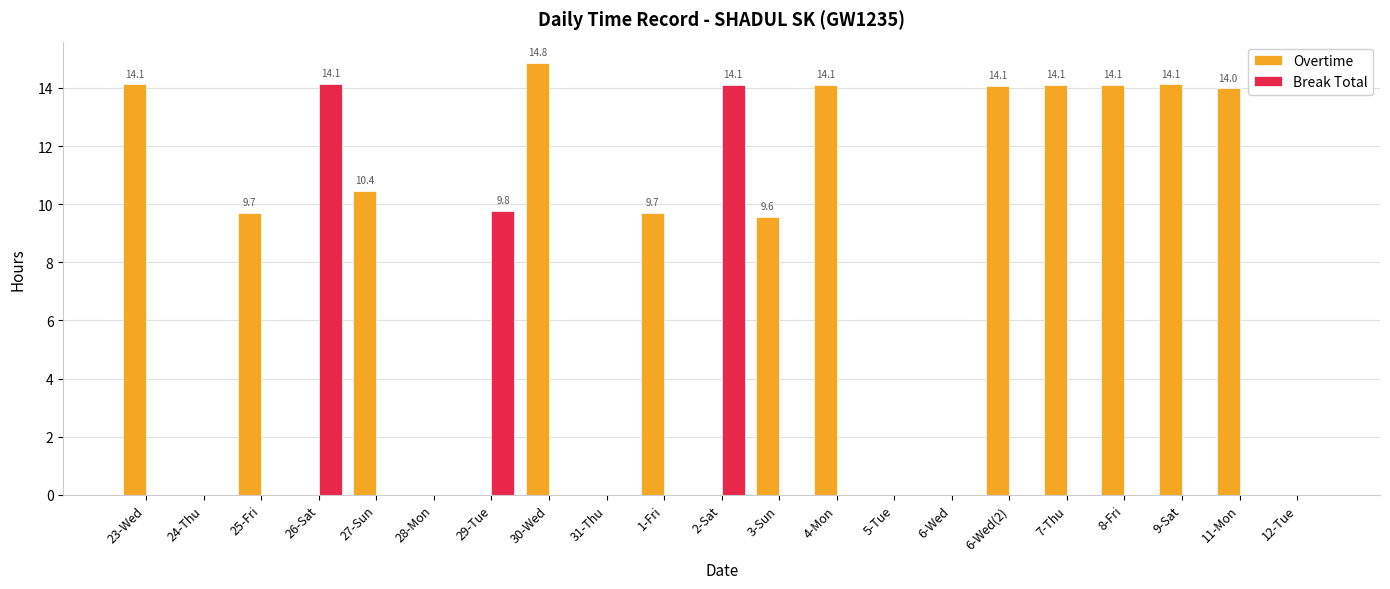

Where is Overtime nearest to the value 7?

3-Sun